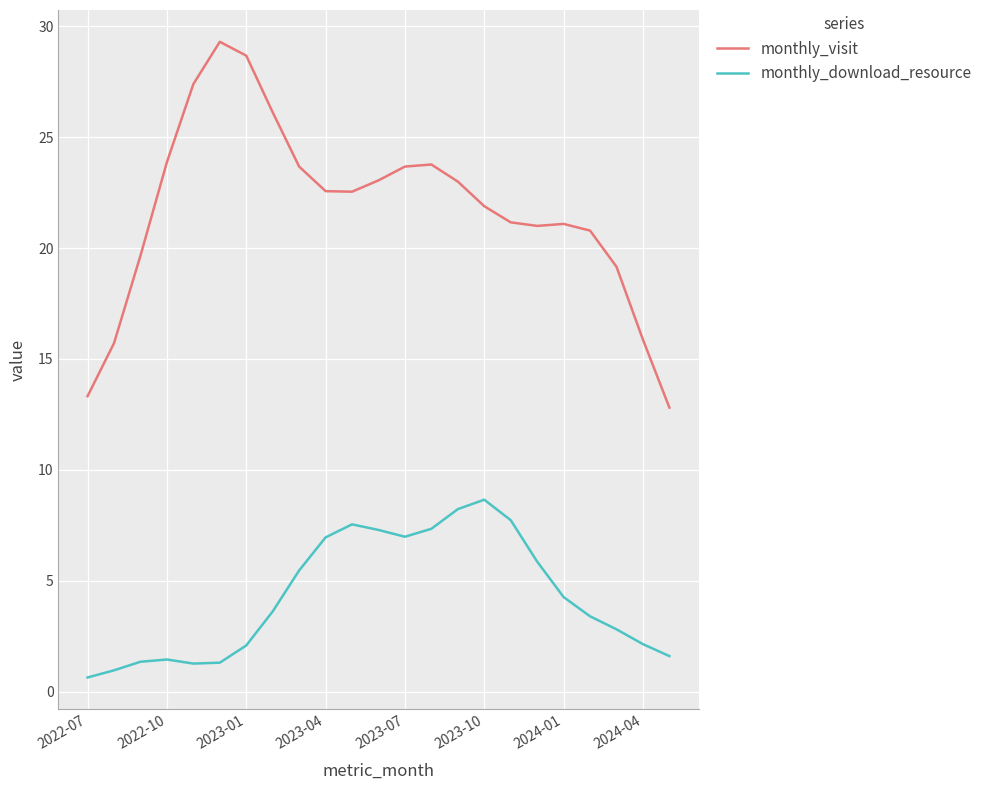

What is the minimum value for monthly_visit?

12.8